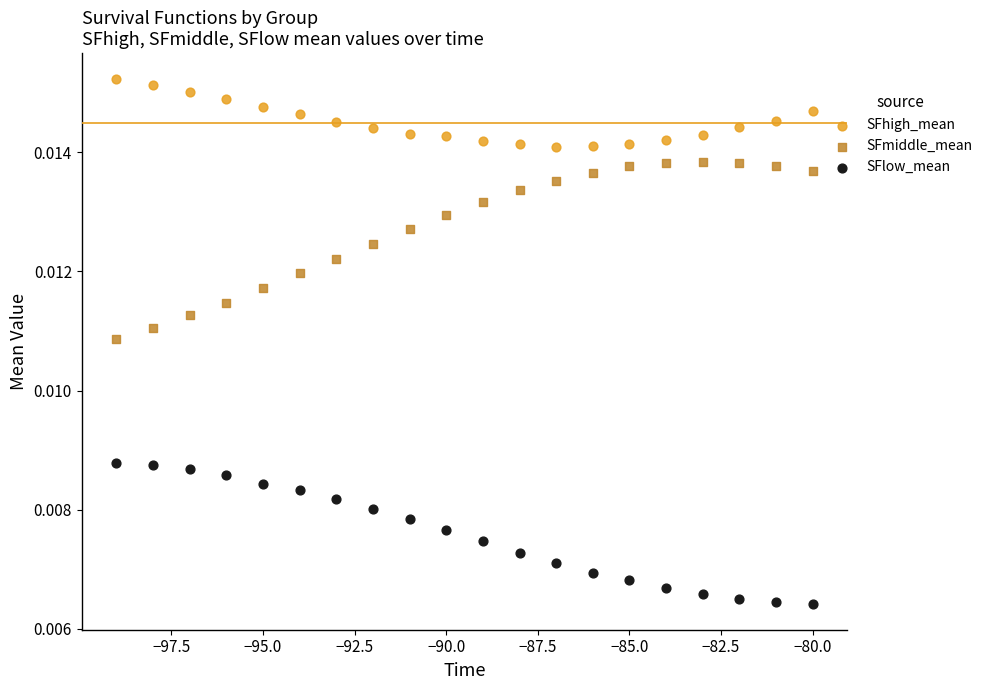

Which series has the largest Y range (max minus min)?

SFmiddle_mean